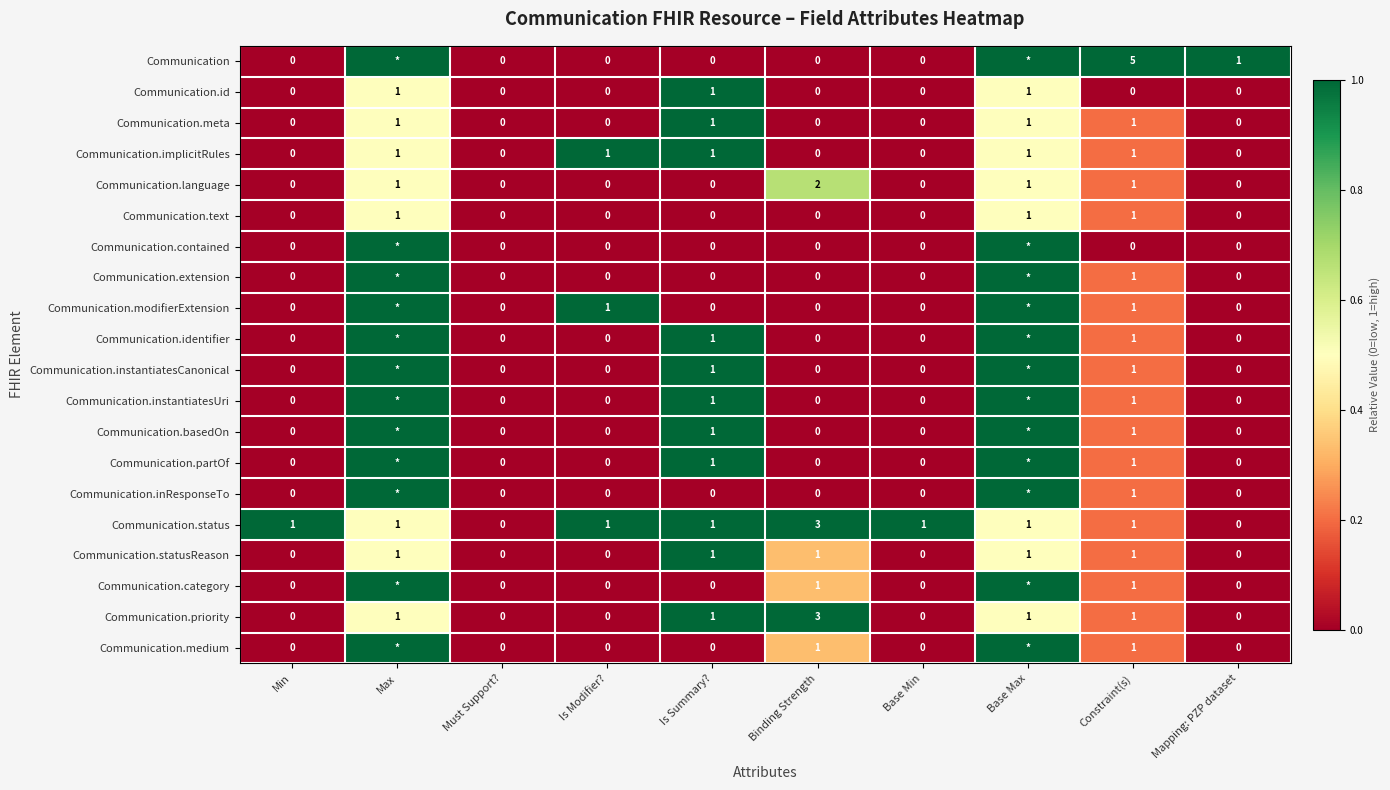

True or false: Communication.inResponseTo has a value of 1 at Constraint(s).

True